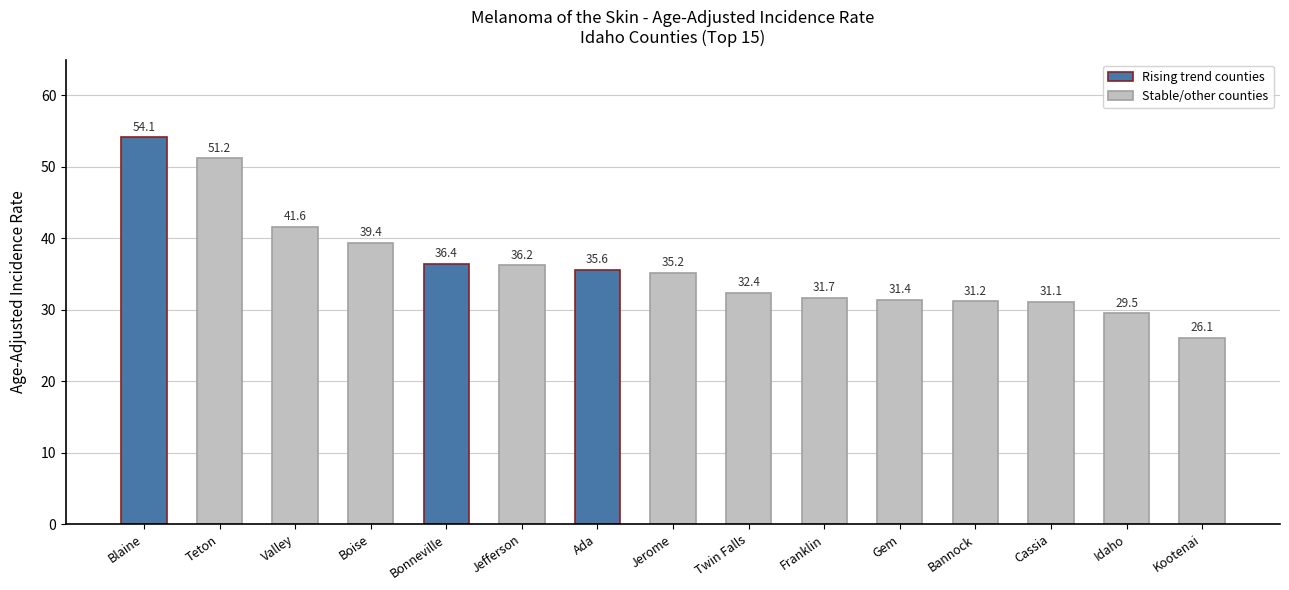

Which has a higher value, Gem or Teton?

Teton